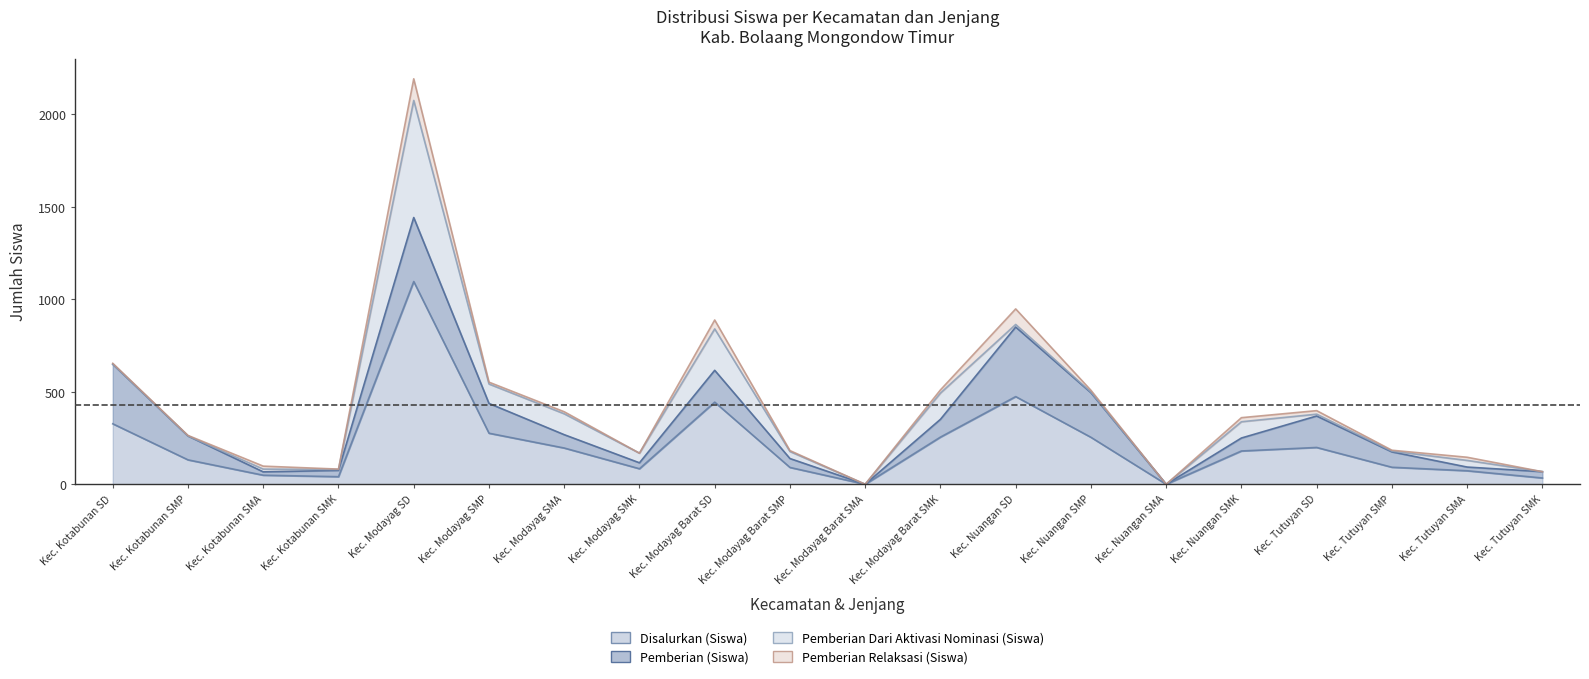

Reading left to right, extract all data points from this chart.

Disalurkan (Siswa): 327	132	49	41	1096	276	196	84	444	91	0	255	474	254	0	180	199	92	73	34
Pemberian (Siswa): 322	129	18	34	346	161	72	32	172	48	0	96	376	241	0	70	170	83	20	34
Pemberian Dari Aktivasi Nominasi (Siswa): 0	0	15	5	633	105	113	52	224	38	0	142	14	3	0	88	10	4	36	0
Pemberian Relaksasi (Siswa): 5	3	16	2	117	10	11	0	48	5	0	17	84	10	0	22	19	5	17	0